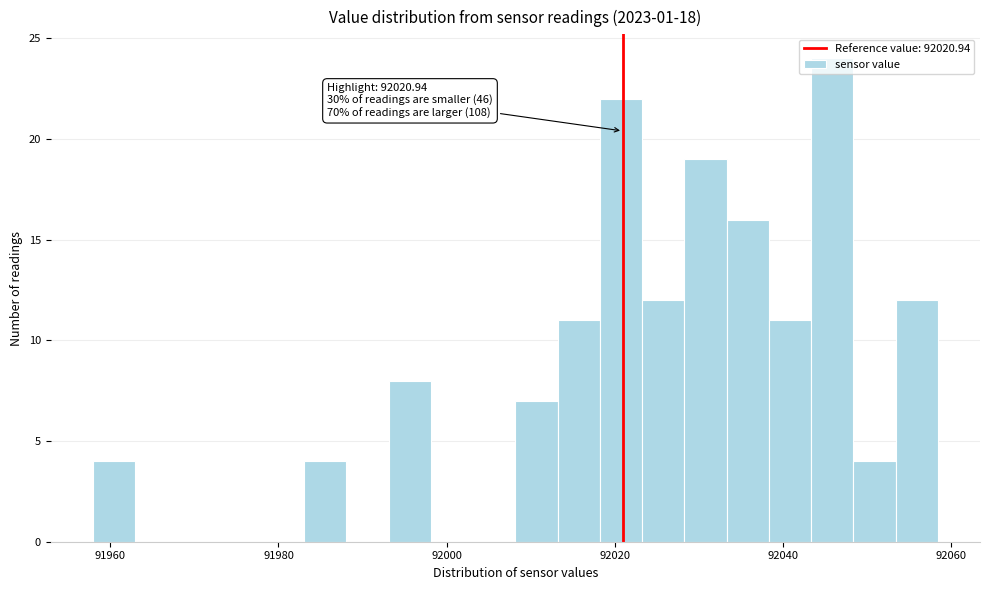

Around what value on the x-axis is the tallest bar? Give the approximate position of its centre, as read against the axis.

92046